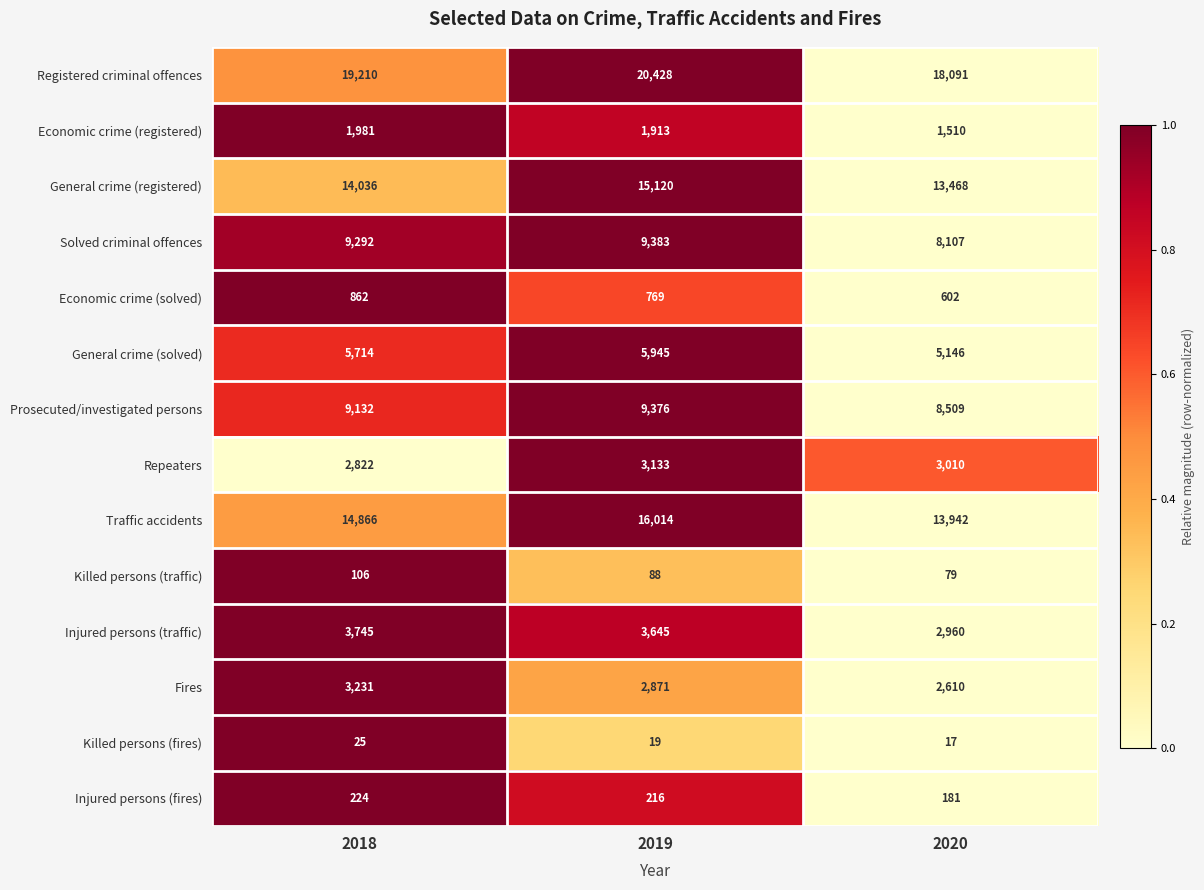

At how many categories does at least one series exceed 3265?

3